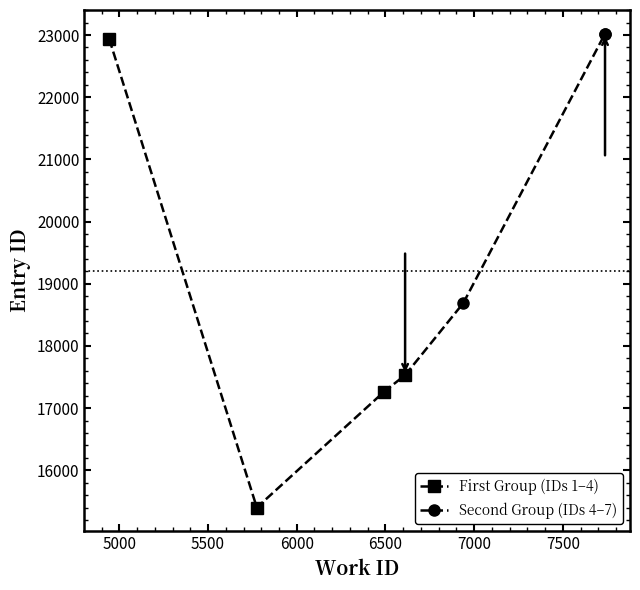

What is the highest value of the First Group (IDs 1–4) series?

22937